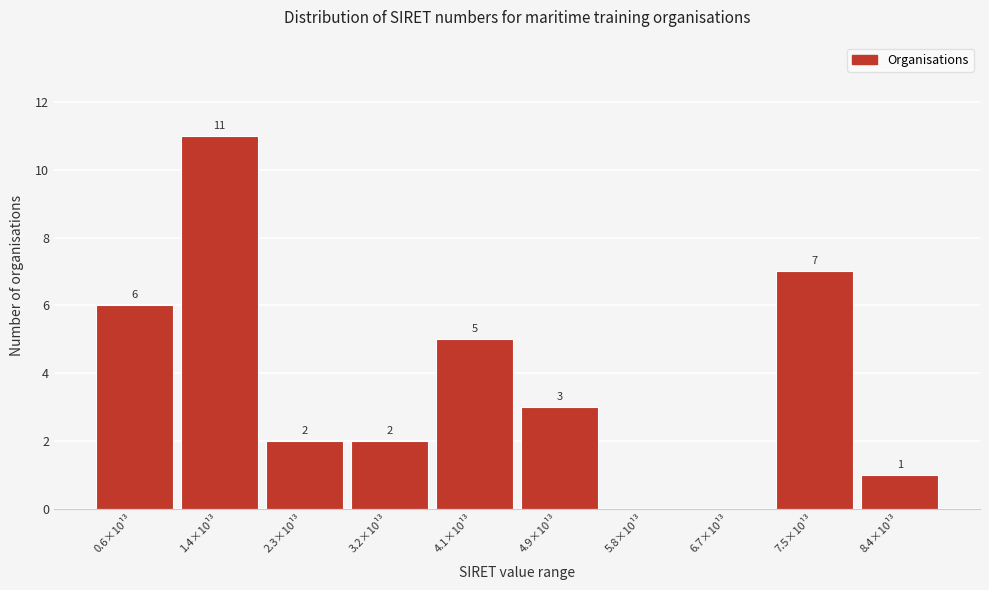

Reading left to right, extract all data points from this chart.

0.6×10¹³=6	1.4×10¹³=11	2.3×10¹³=2	3.2×10¹³=2	4.1×10¹³=5	4.9×10¹³=3	5.8×10¹³=0	6.7×10¹³=0	7.5×10¹³=7	8.4×10¹³=1